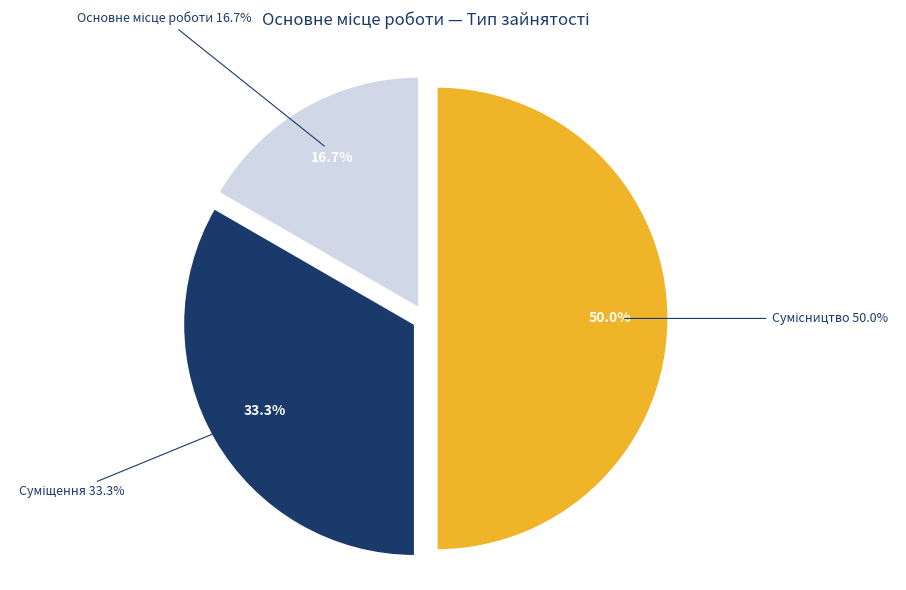

How many segments does this pie chart have?

3